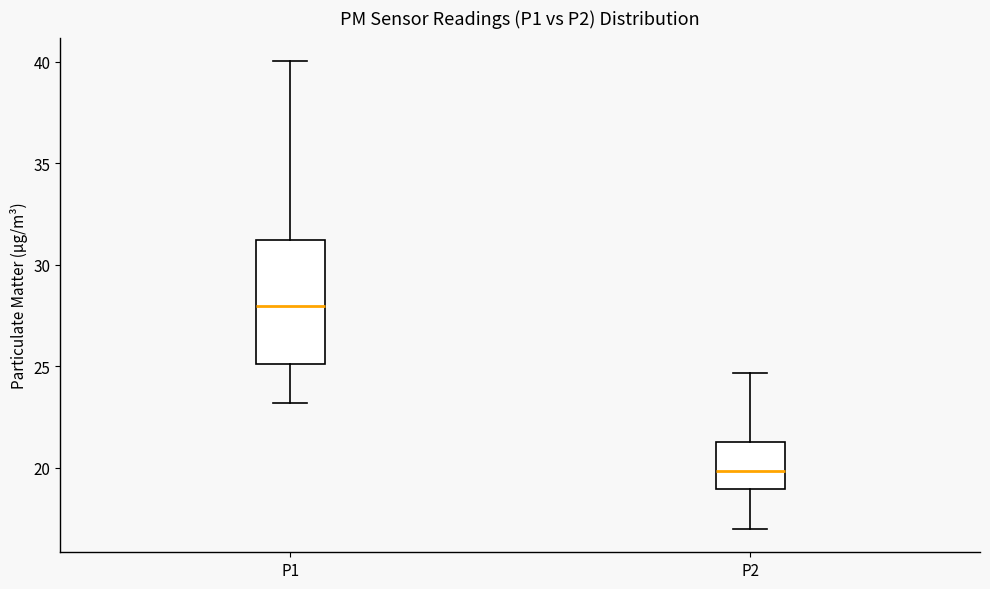

Which box has the highest median line?

P1